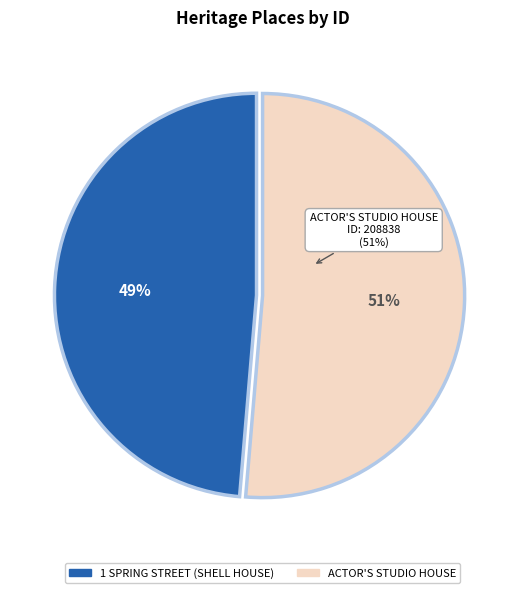

To the nearest percent, what is the combined percentage of ACTOR'S STUDIO HOUSE and 1 SPRING STREET (SHELL HOUSE)?

100%